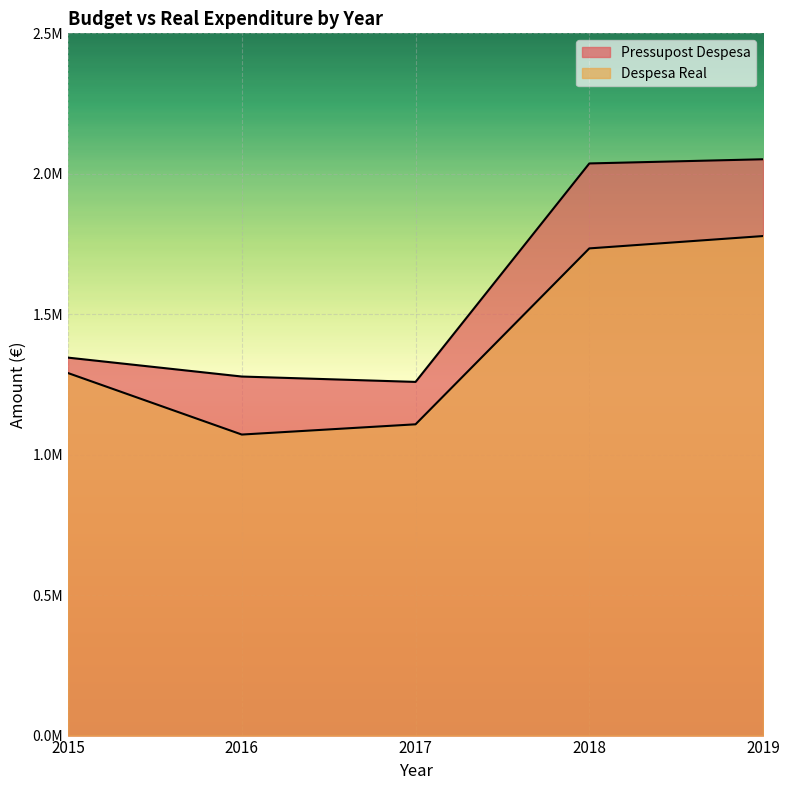

Which series changed the most between 2017 and 2019?

Pressupost Despesa